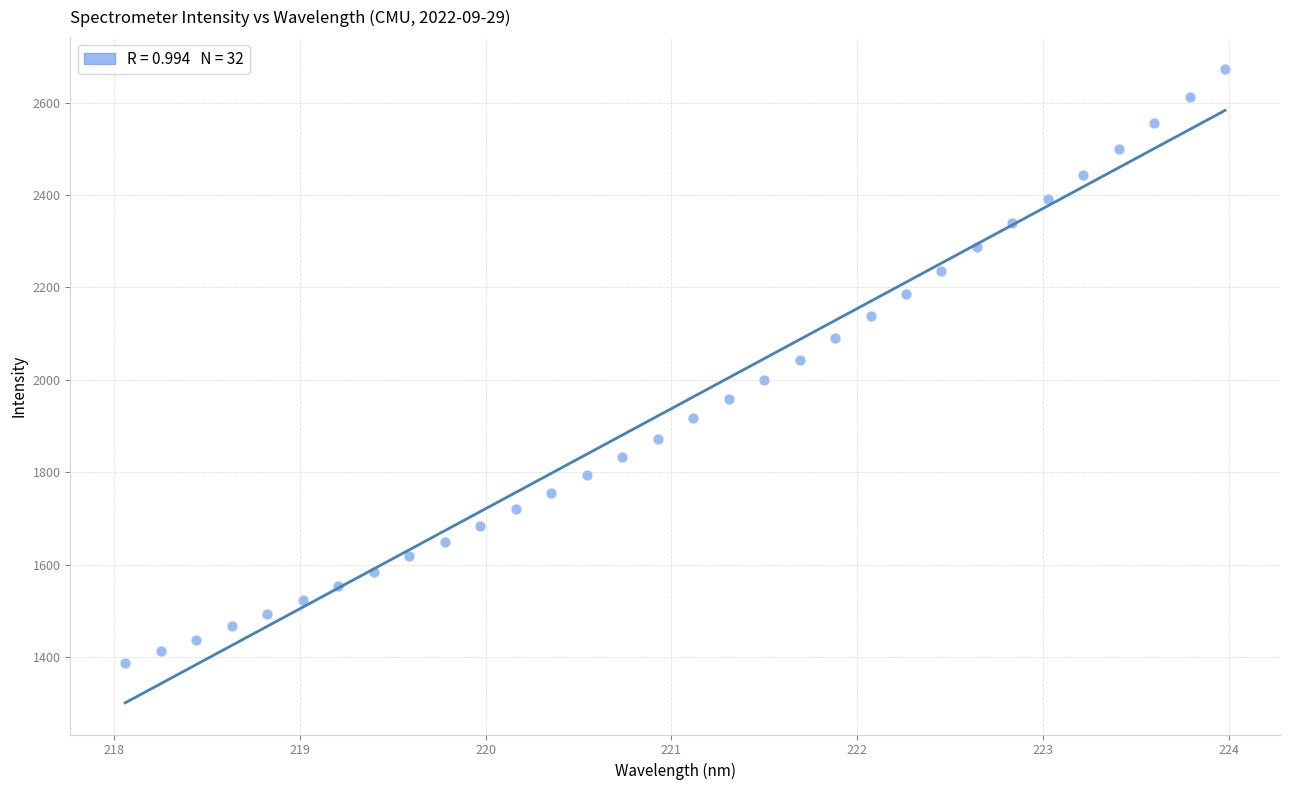

What is the range of X values (max minus min)?

5.9